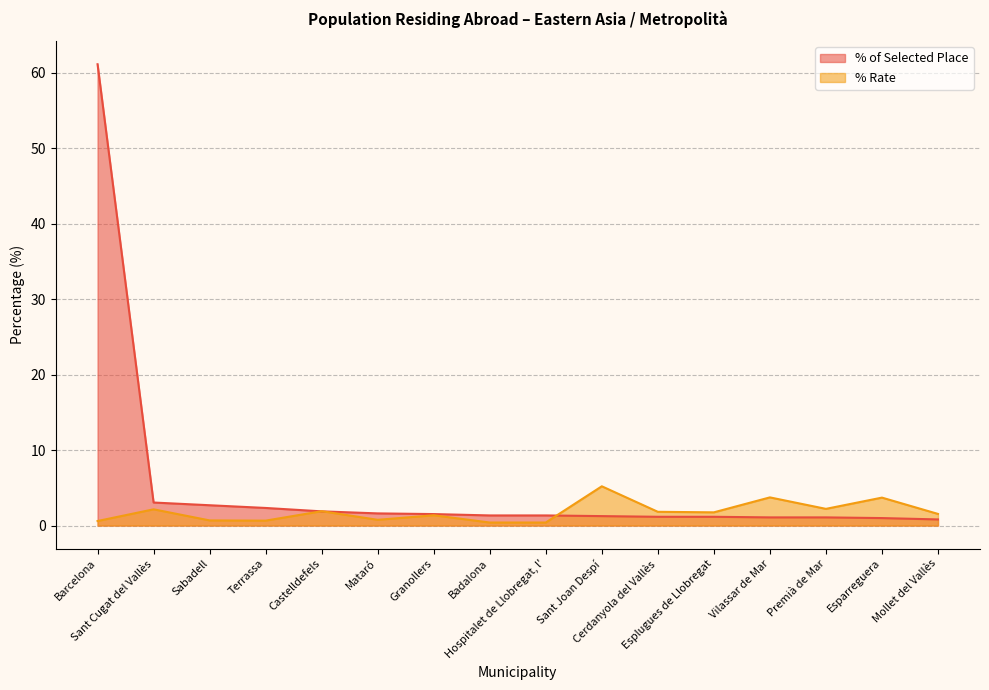

How many data points in % Rate are less than 1?

6